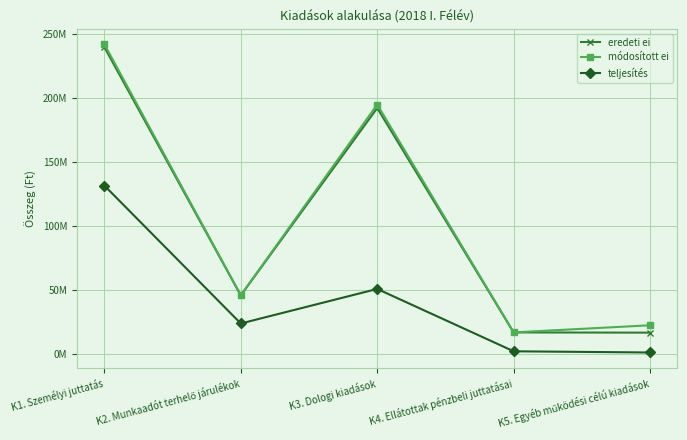

What is the label of the 4th point from the right?

K2. Munkaadót terhelő járulékok